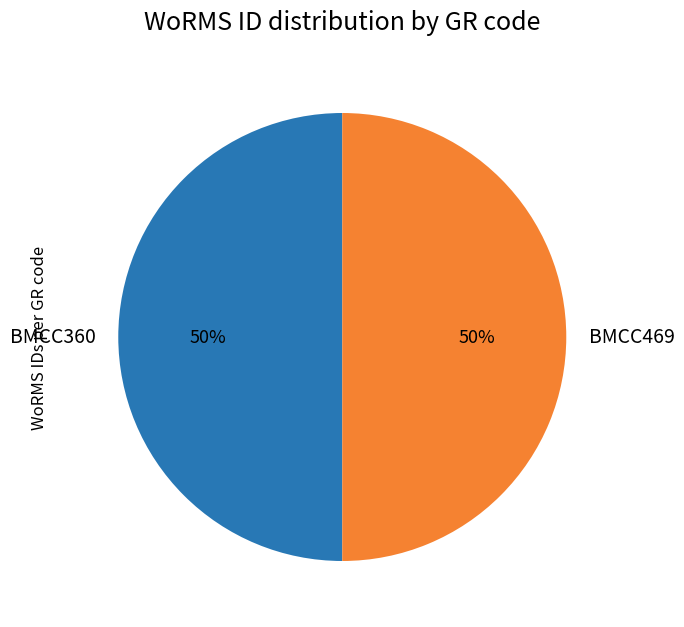

What is the ratio of the value at BMCC360 to the value at BMCC469?

1.0